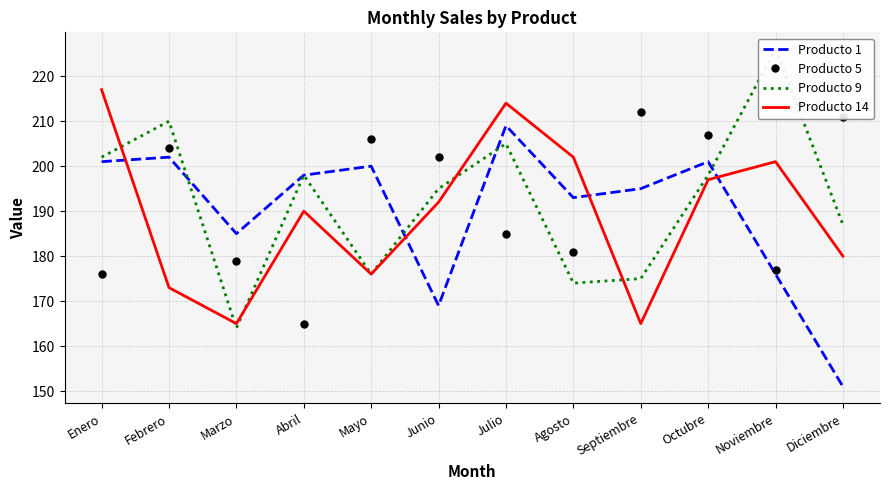

What are all the series names shown in the legend?

Producto 1, Producto 5, Producto 9, Producto 14